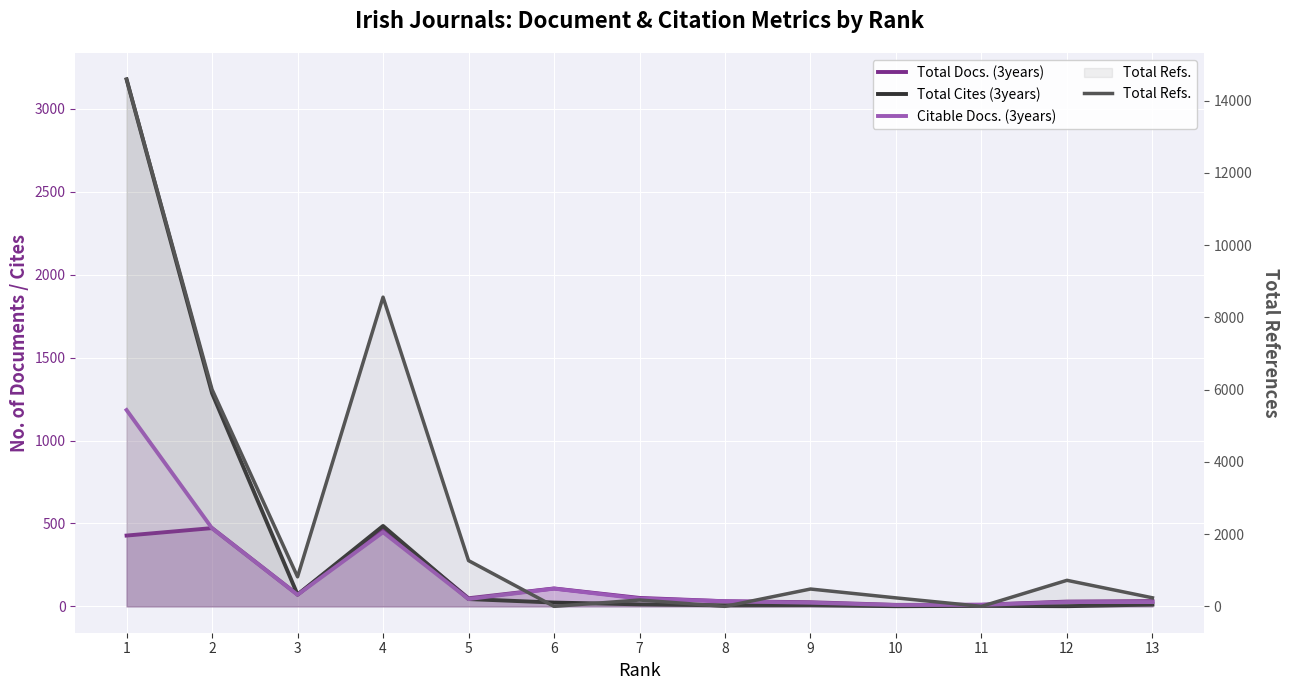

Count the number of categories in the chart.

13